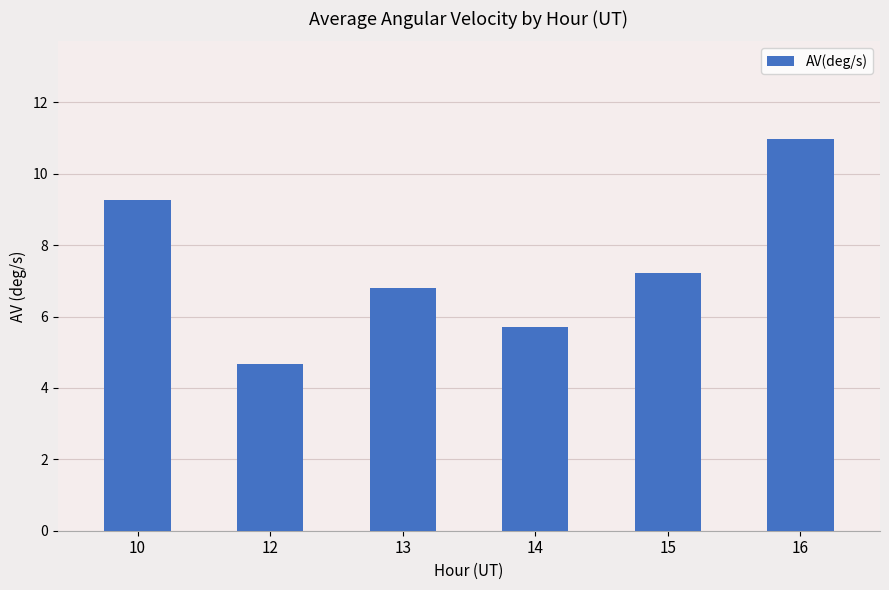

At which label does the data first exceed 7?

10